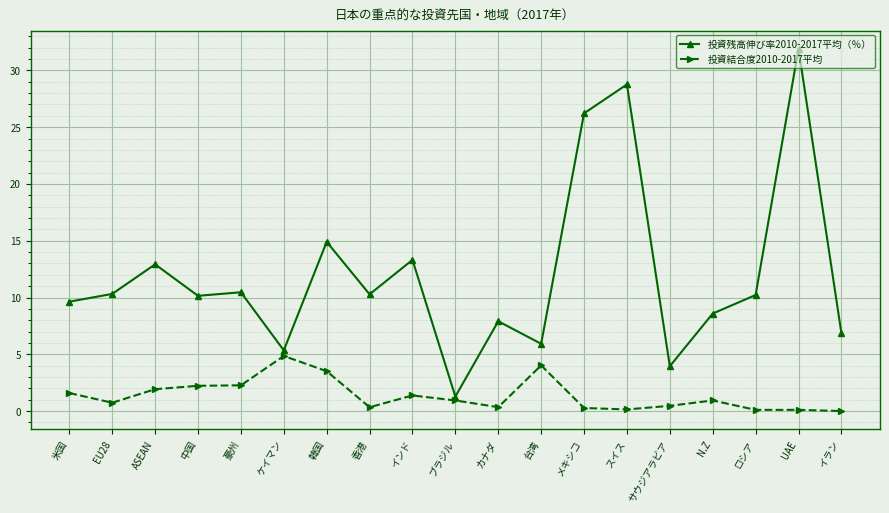

True or false: 投資結合度2010-2017平均 has more than 1 points higher than both neighbors.

True